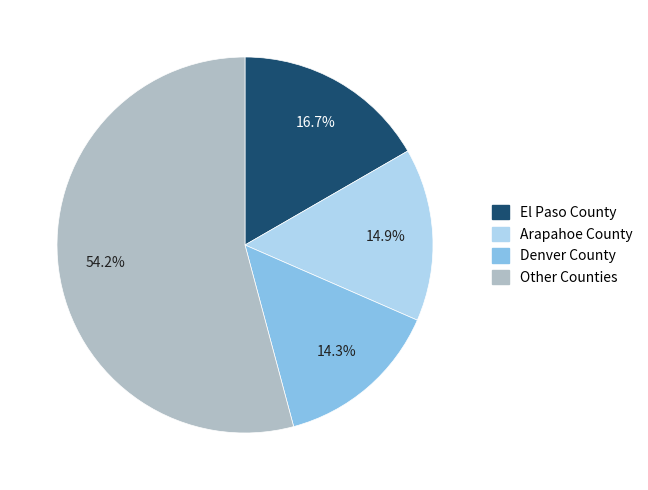

Which slice is the smallest?

Denver County